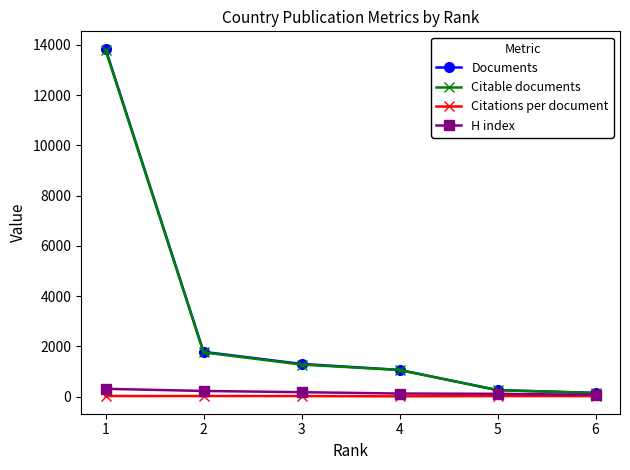

True or false: Documents has more than 1 points higher than both neighbors.

False